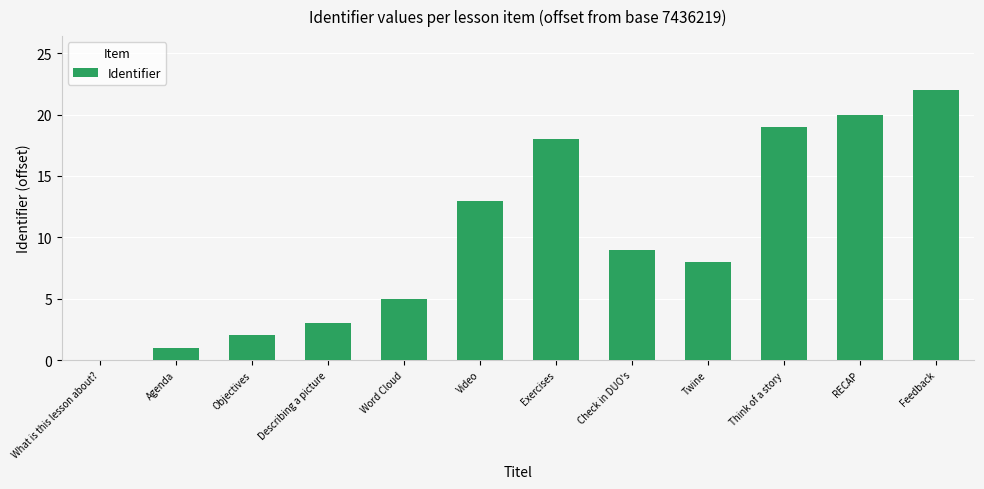

Between RECAP and What is this lesson about?, which is larger?

RECAP